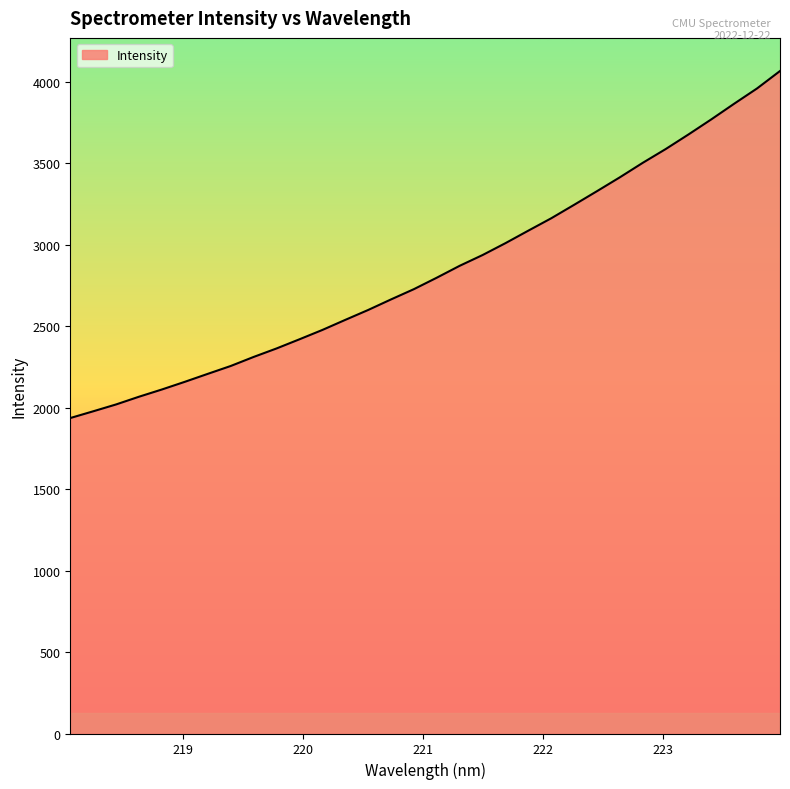

What is the greatest value displayed?

4065.2